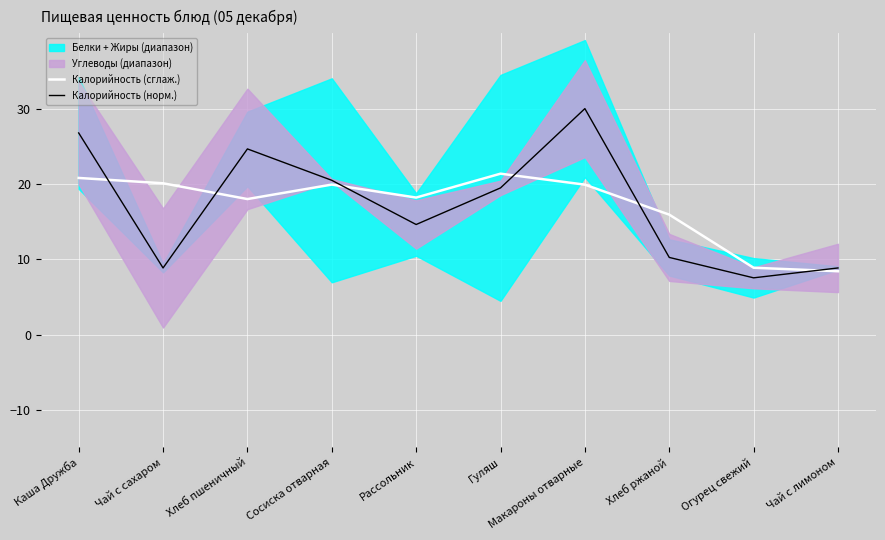

Where is the first local maximum for Калорийность (сглаж.)?

Сосиска отварная